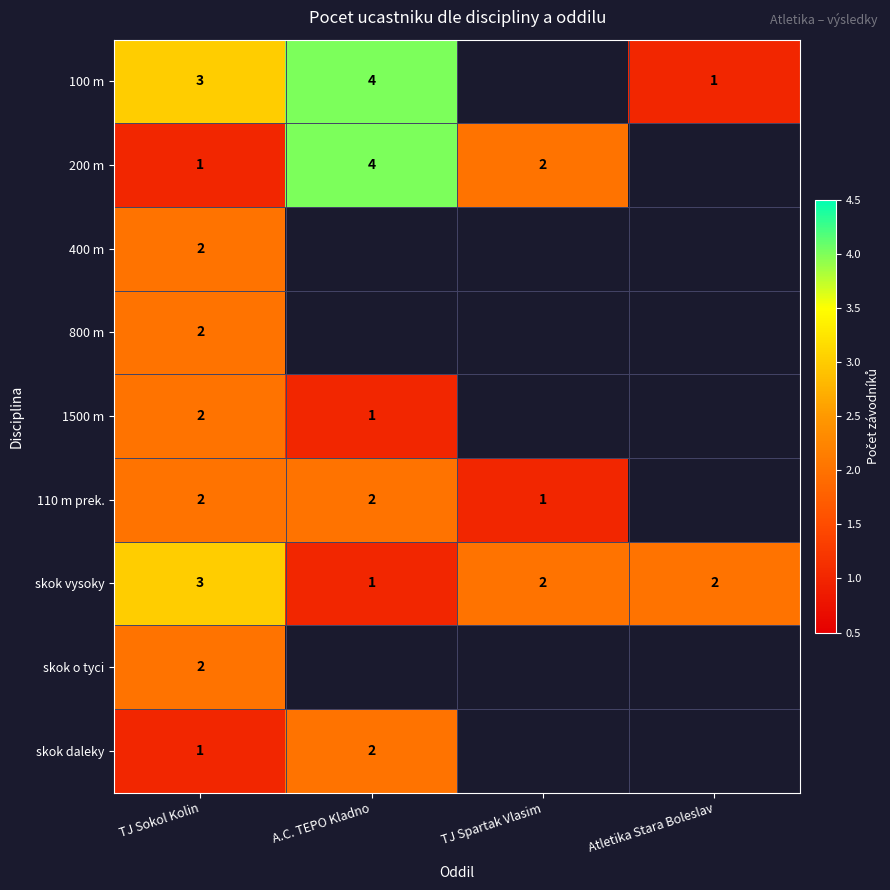

Which category has the lowest value across all series?

Atletika Stara Boleslav